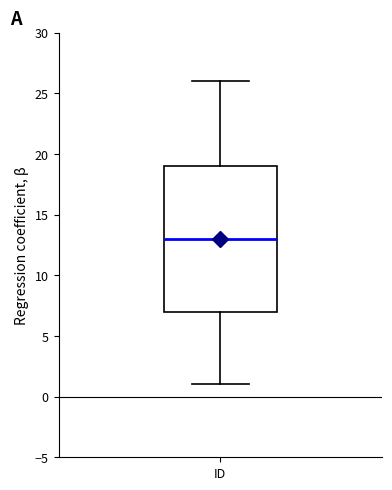

Transcribe this box plot: give where the median line is, the range the box spans, and where the two whiskers end, as read against the y-axis. The values are not printed on the chart, so give them approximately, as read against the axis.

median 13, box 7 to 19, whiskers 1 to 26